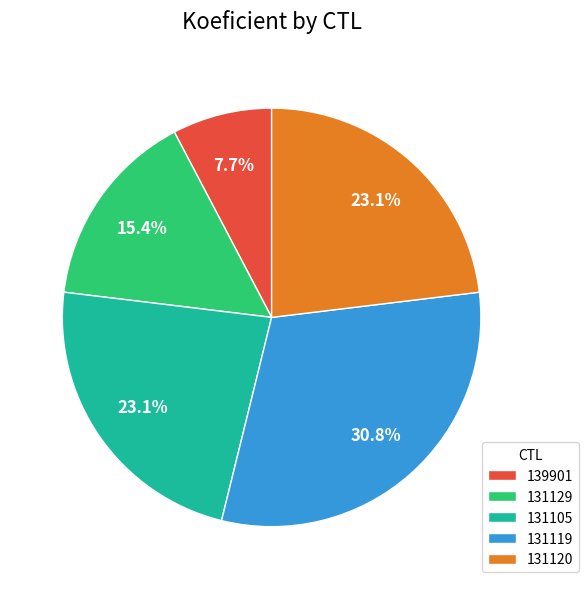

Which slice is the smallest?

139901